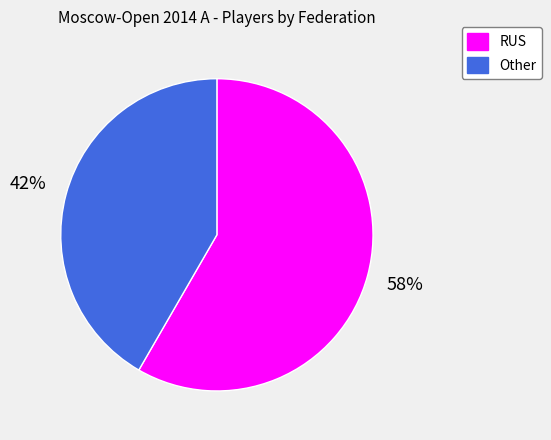

True or false: Other accounts for 35% of the total.

False